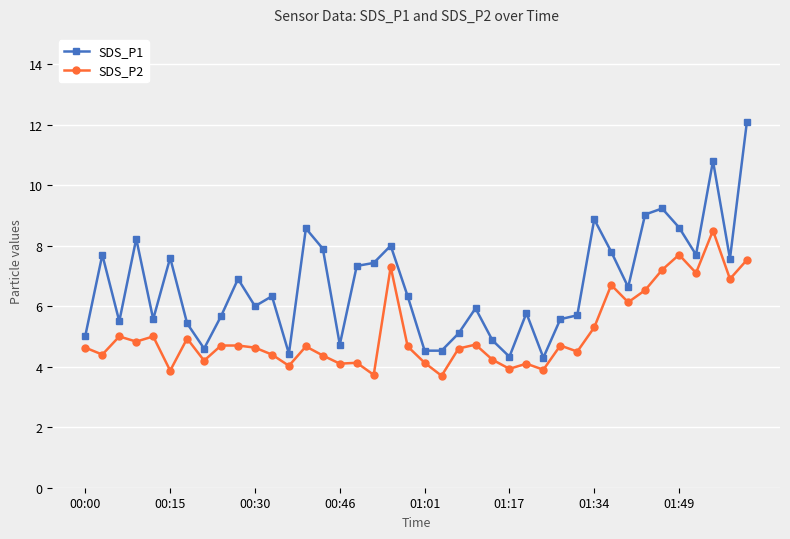

What is the difference between the maximum and minimum values in the SDS_P1 series?

7.8